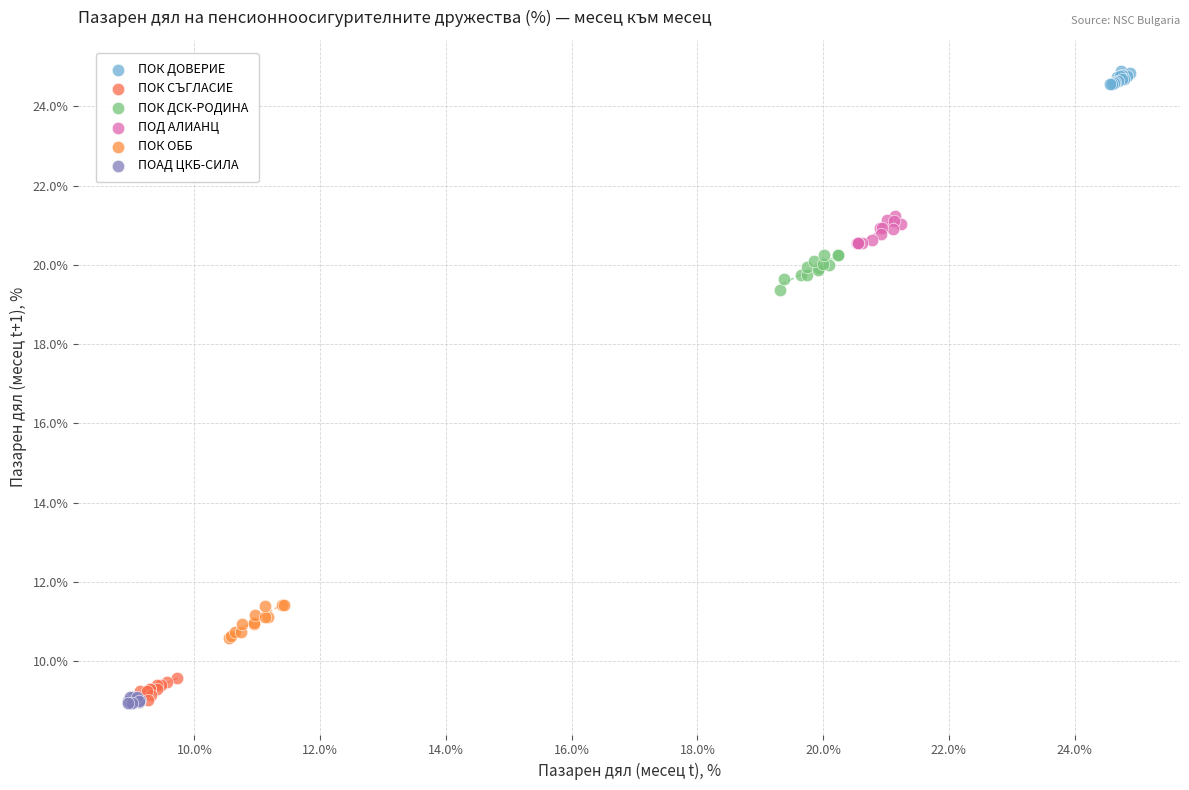

What are all the series names shown in the legend?

ПОК ДОВЕРИЕ, ПОК СЪГЛАСИЕ, ПОК ДСК-РОДИНА, ПОД АЛИАНЦ, ПОК ОББ, ПОАД ЦКБ-СИЛА